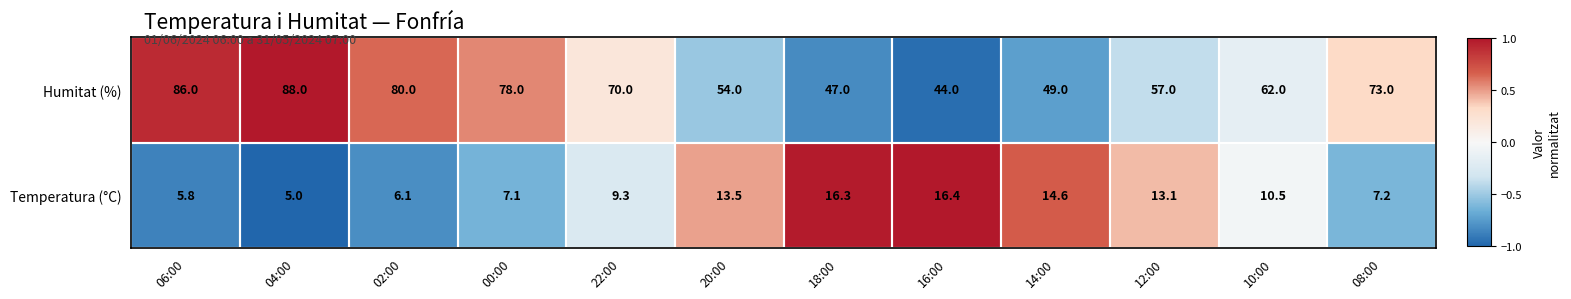

Is it true that Temperatura (°C) equals 10.5 at 10:00?

True